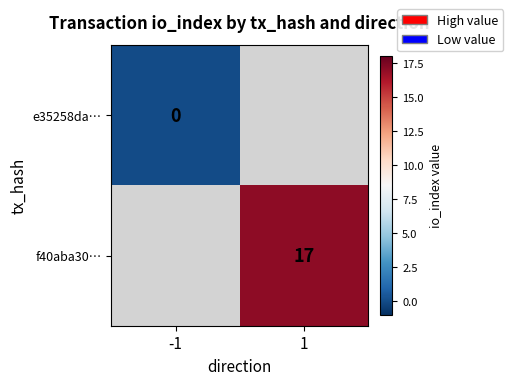

At how many categories does at least one series exceed 4?

1